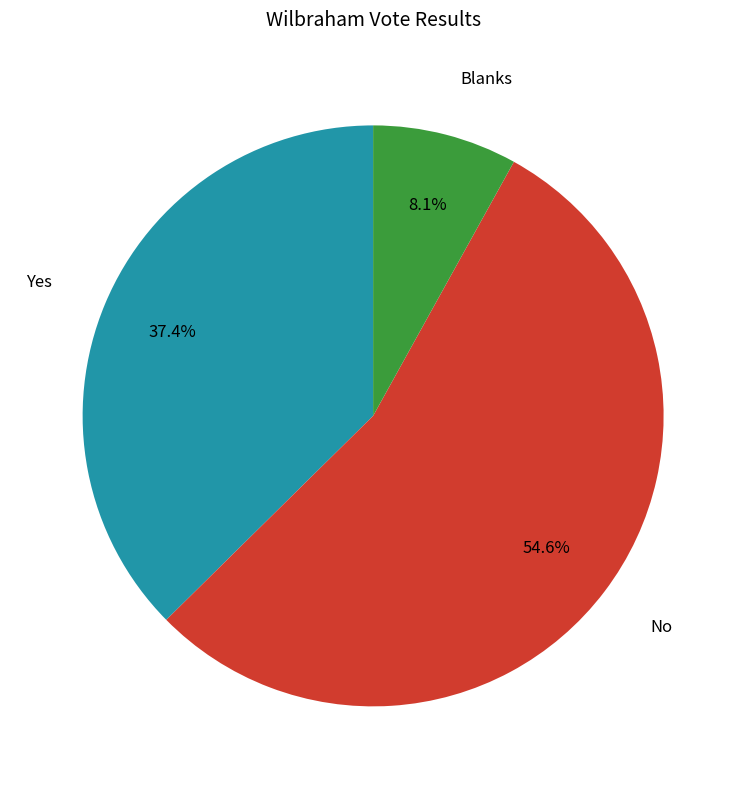

How many segments does this pie chart have?

3